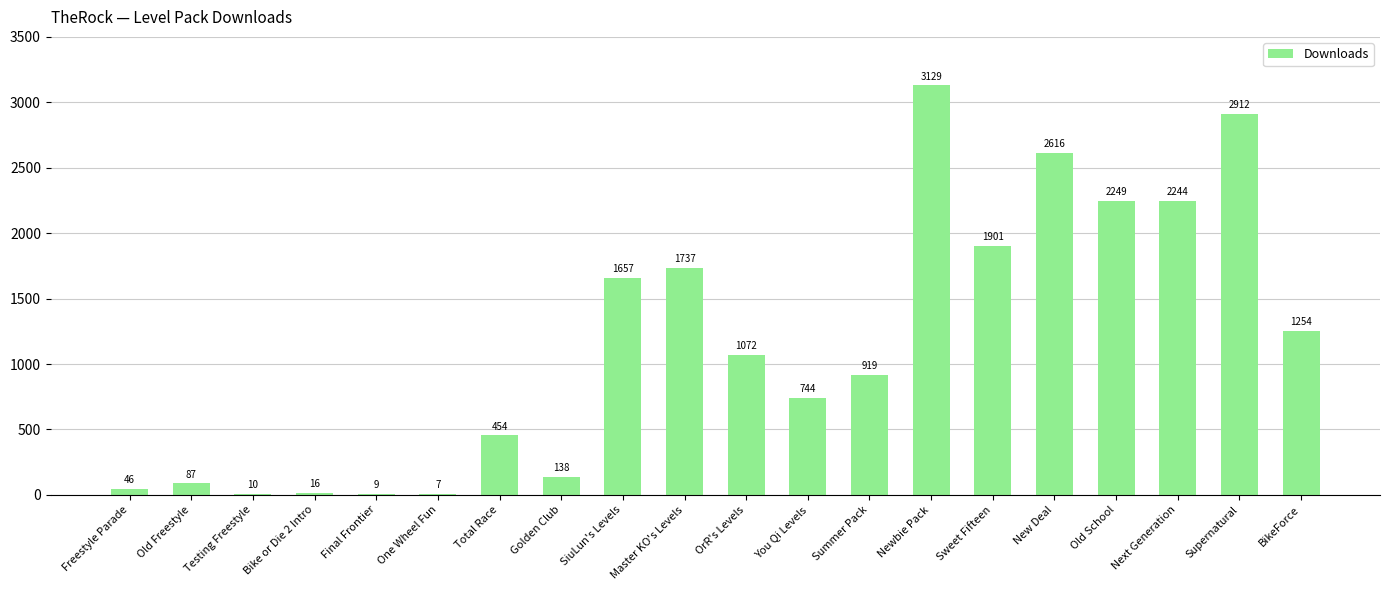

Is it true that the value at Sweet Fifteen is 2837?

False